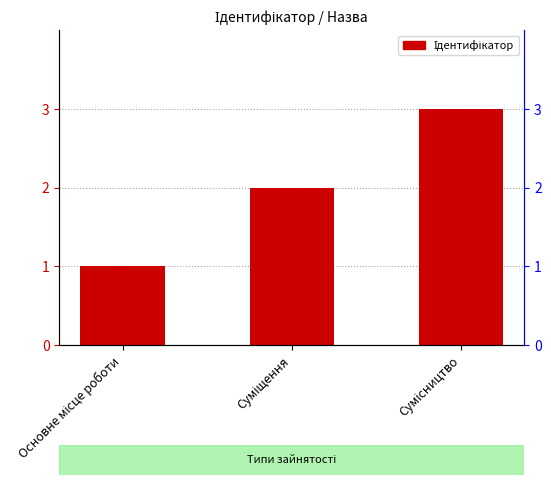

At which category does the chart reach its minimum across all series?

Основне місце роботи